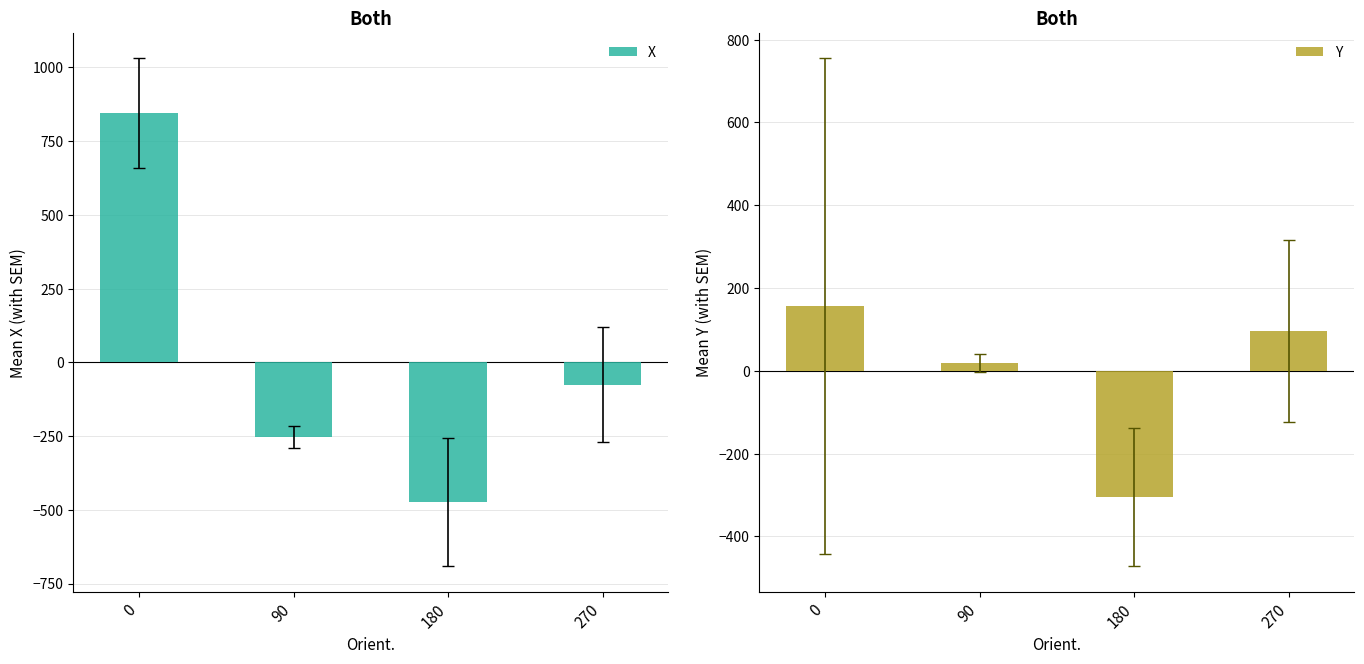

What is the minimum value for X?

-474.0